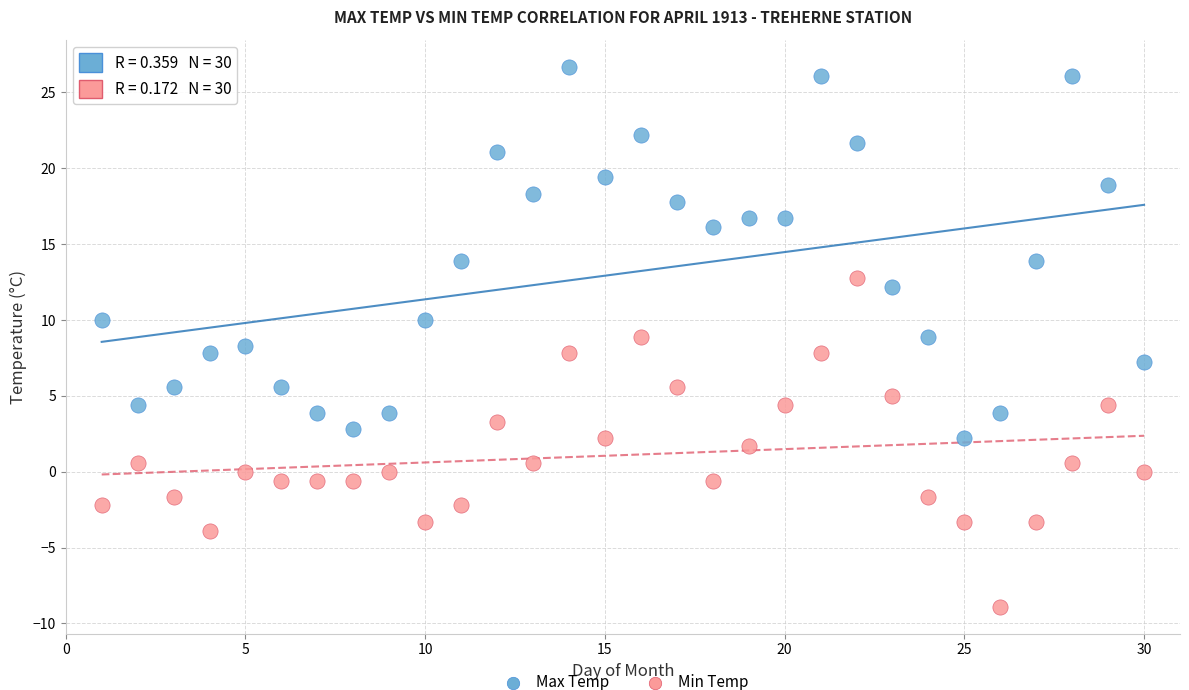

Across all data points, what is the range of Y values (max minus min)?

35.6